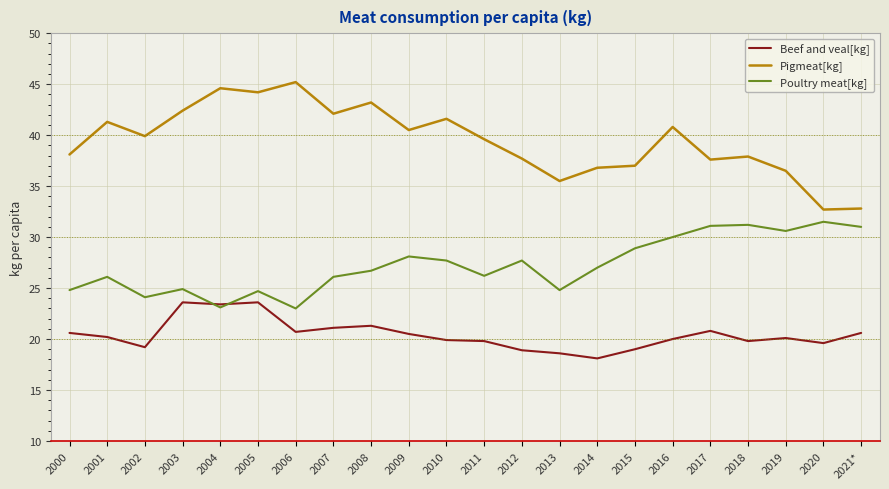

At 2008, list the series in order from smallest to largest.

Beef and veal[kg], Poultry meat[kg], Pigmeat[kg]